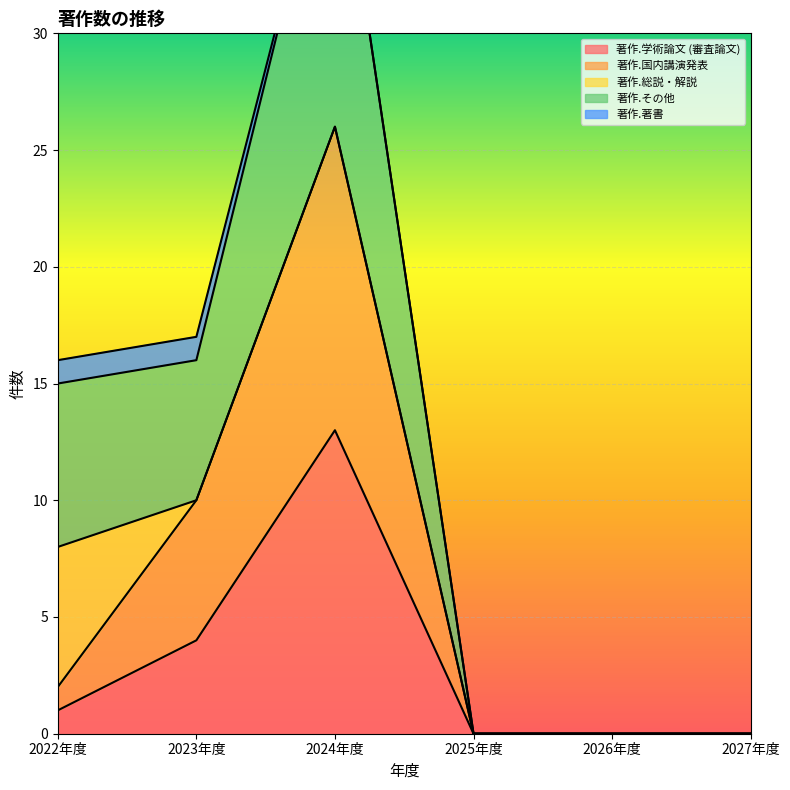

True or false: 著作.国内講演発表 has more than 1 interior local peaks.

False